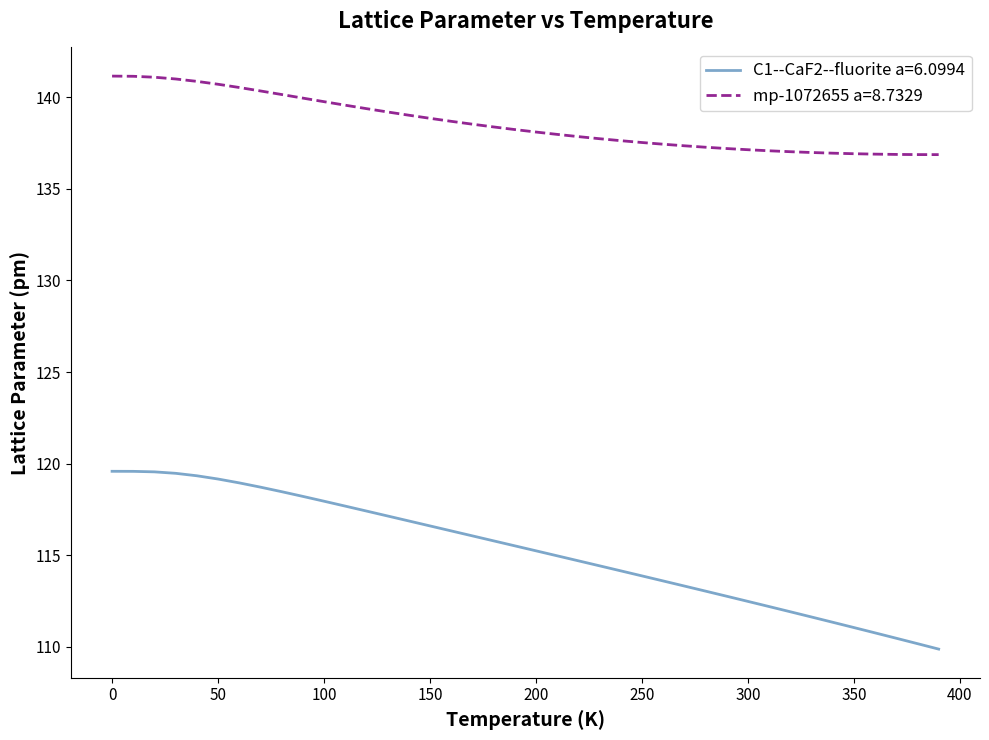

List the series in order of their peak value, highest first.

mp-1072655 a=8.7329, C1--CaF2--fluorite a=6.0994